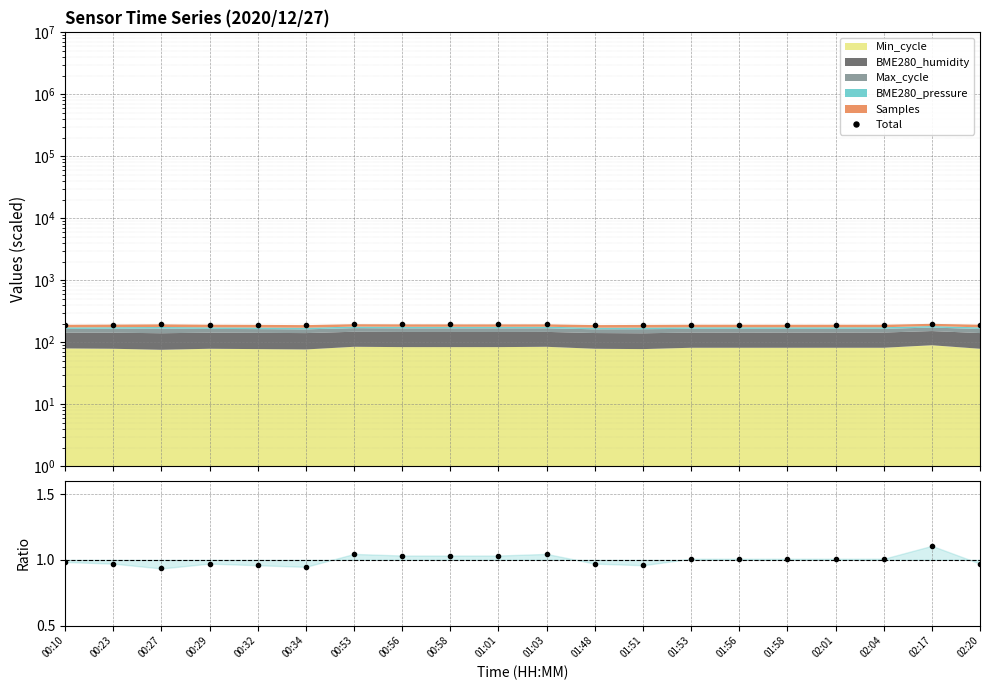

True or false: Total has a value of 193.6 at 00:23.

True